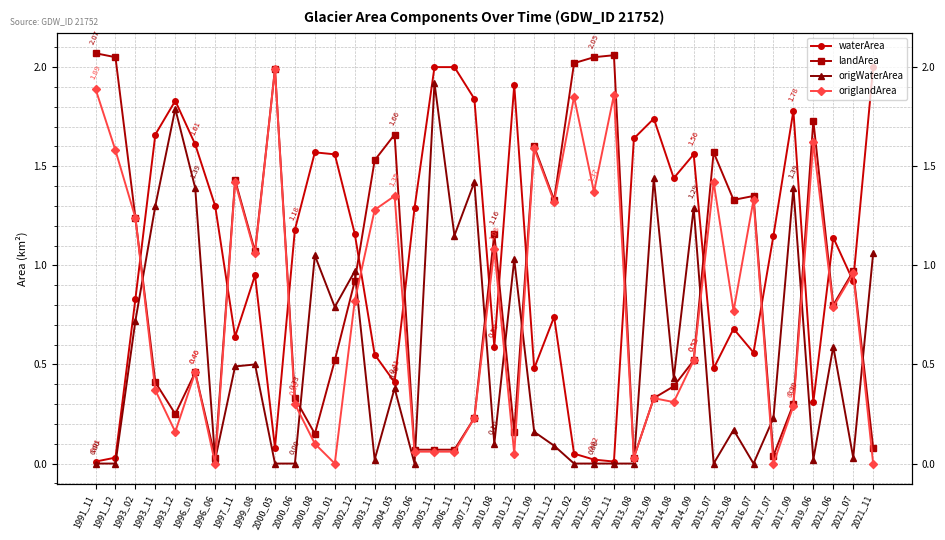

The value of origWaterArea at 1991_11 is -1.3. True or false?

False